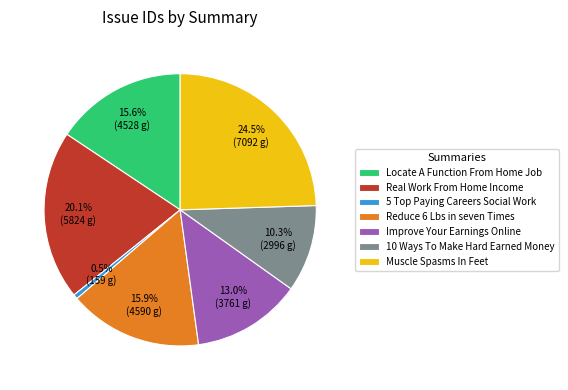

True or false: Locate A Function From Home Job accounts for 16% of the total.

True